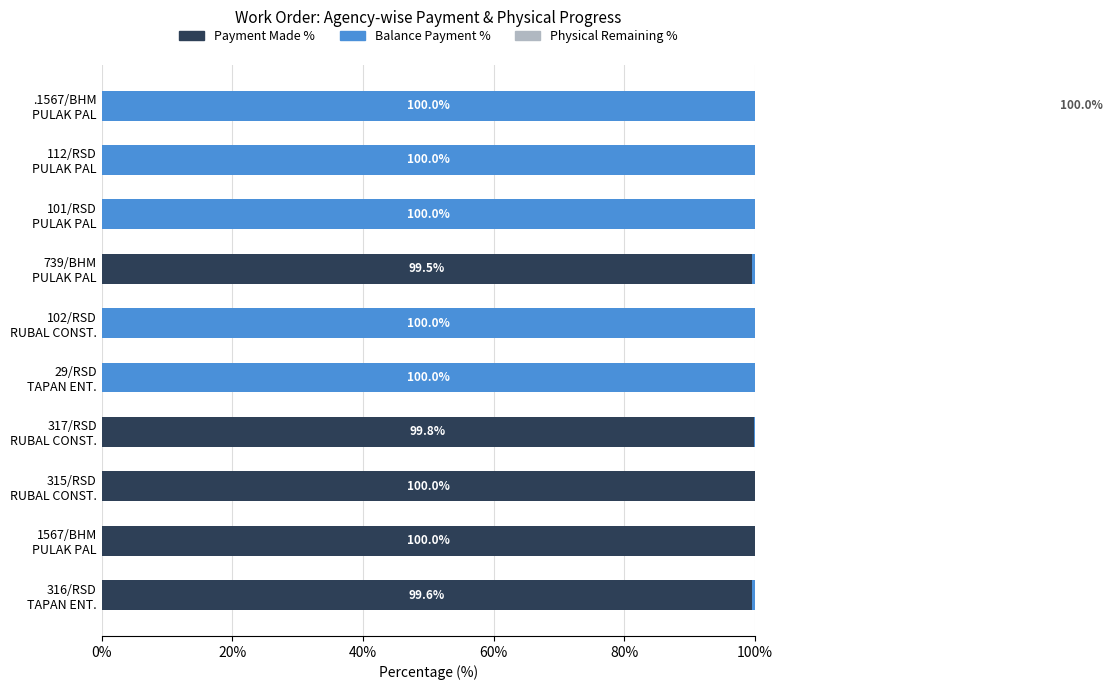

At how many categories does at least one series exceed 30?

10